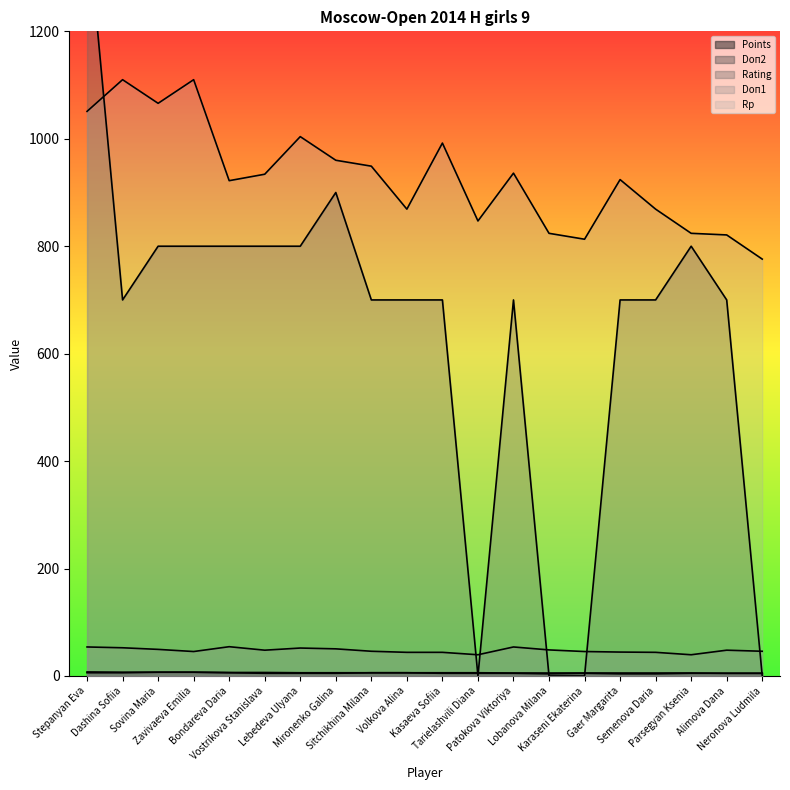

What is the label of the 17th point from the right?

Zavivaeva Emilia